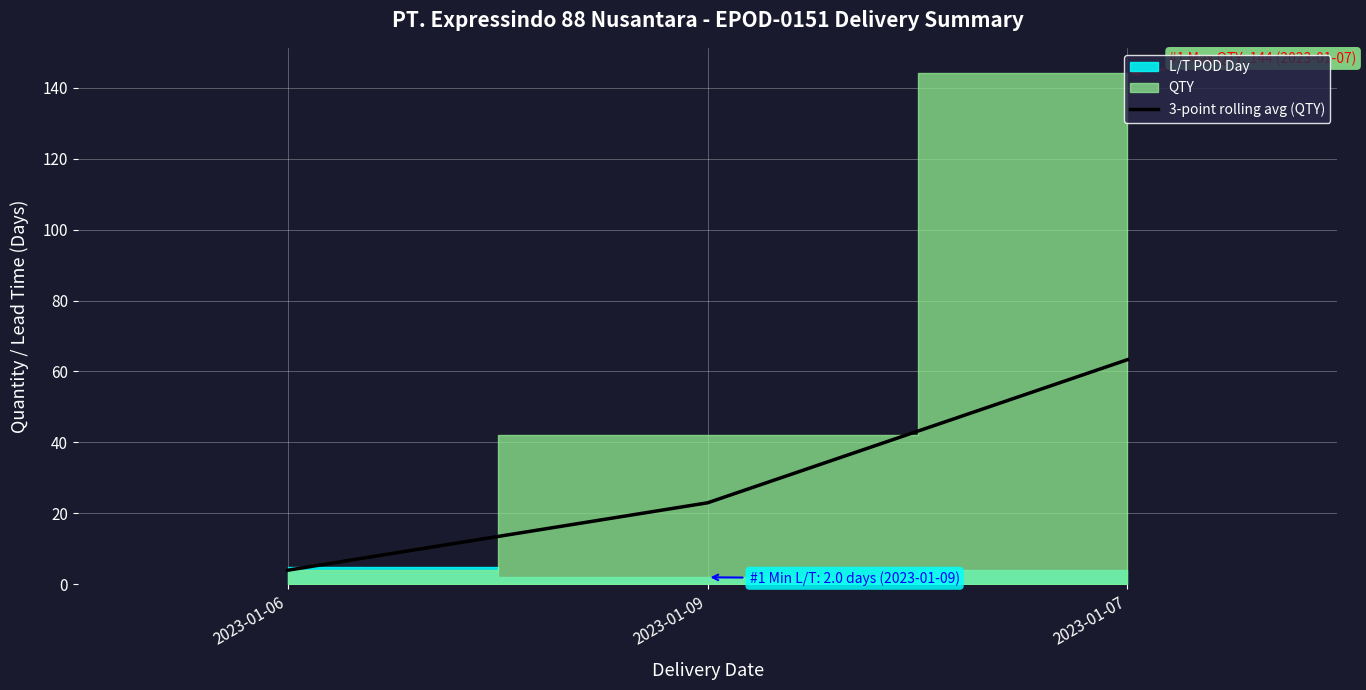

Reading left to right, what are all the values shown in this chart?

4.0	23.0	63.3